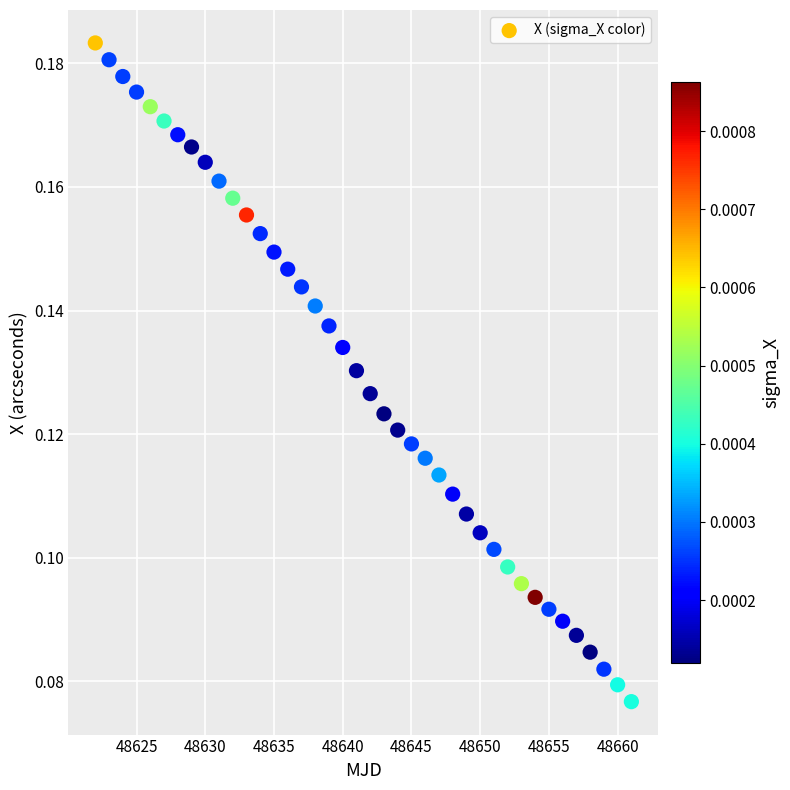

What is the range of X values (max minus min)?

39.0